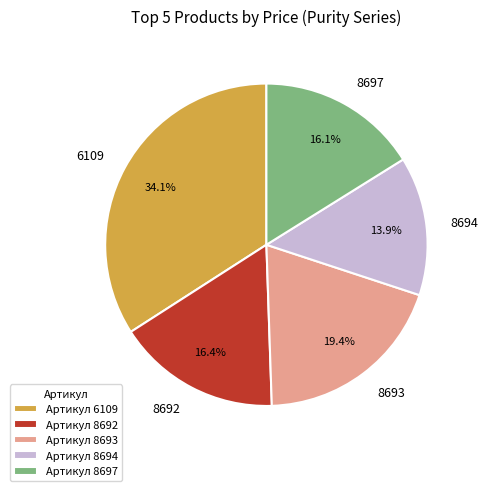

To the nearest percent, what is the average slice percentage?

20%